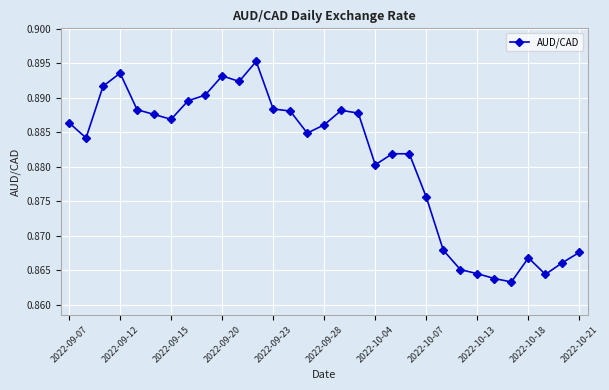

What is the sum of all values?

27.3